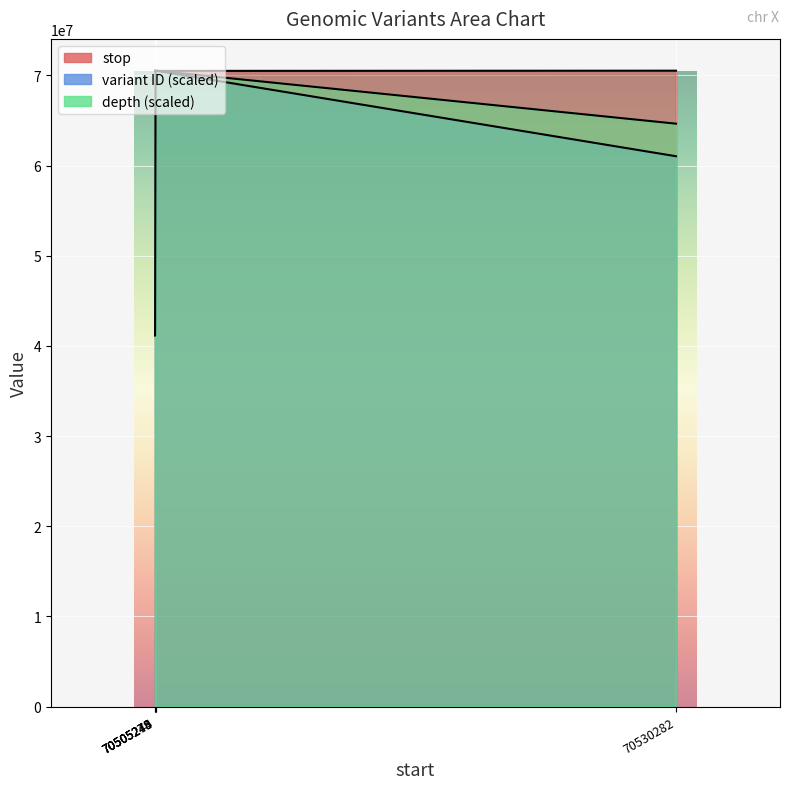

Which category has the lowest value across all series?

70505248